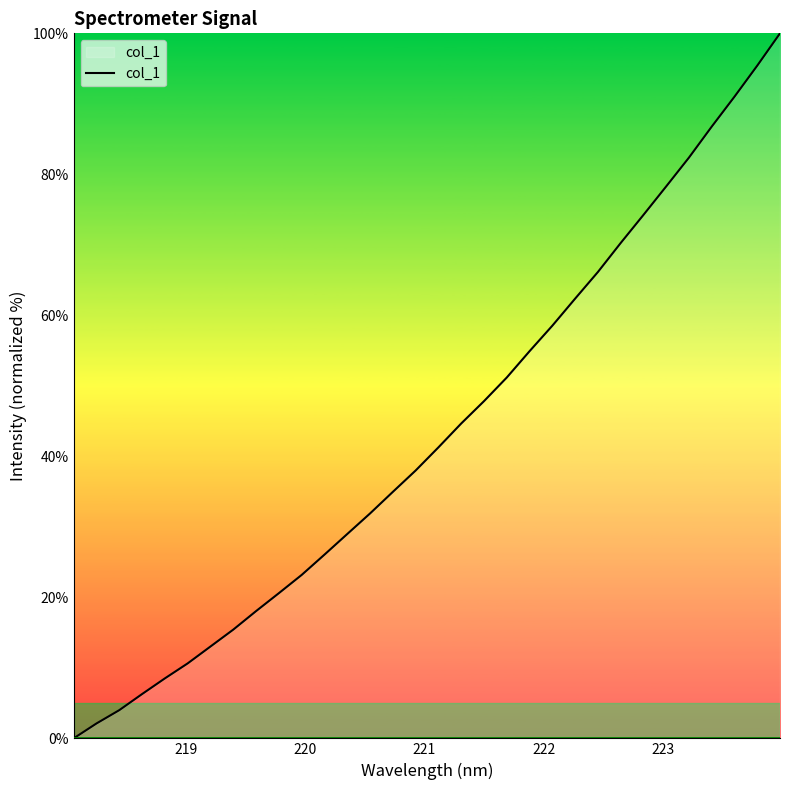

What is the greatest value displayed?

100.0